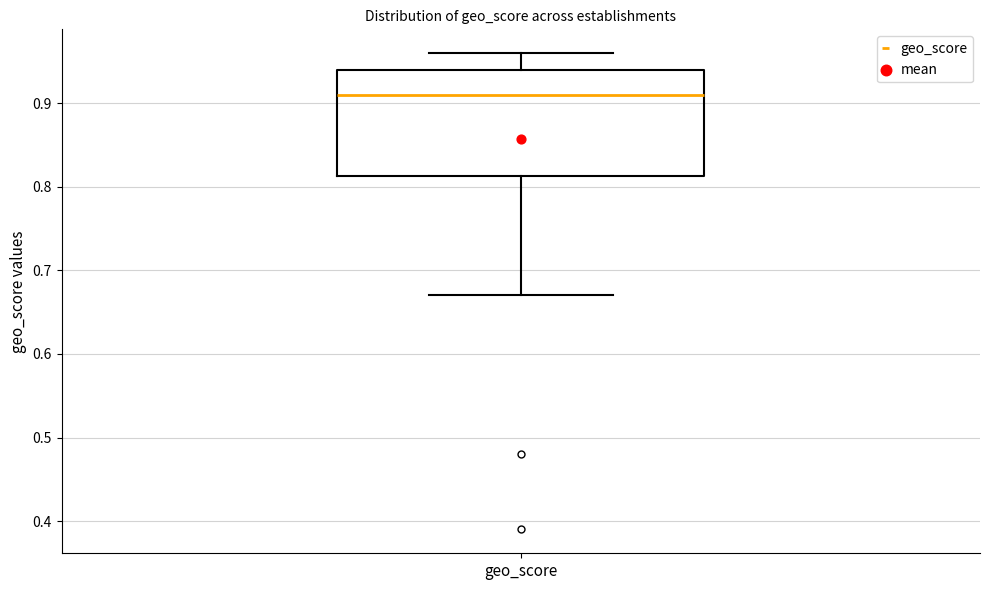

Transcribe this box plot: give where the median line is, the range the box spans, and where the two whiskers end, as read against the y-axis. The values are not printed on the chart, so give them approximately, as read against the axis.

median 0.91, box 0.81 to 0.94, whiskers 0.67 to 0.96